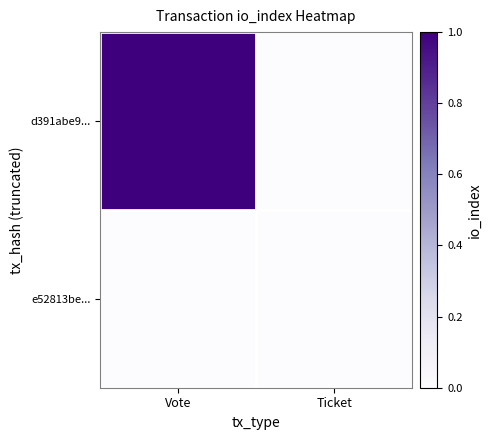

Reading right to left, list all the values displayed in this chart.

d391abe9...: Ticket=0	Vote=1
e52813be...: Ticket=0	Vote=0